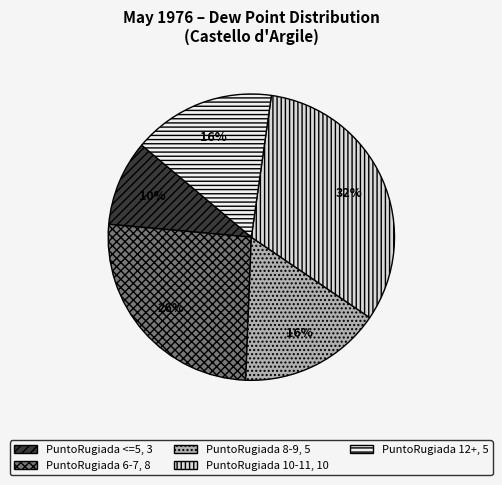

To the nearest percent, what is the average slice percentage?

20%